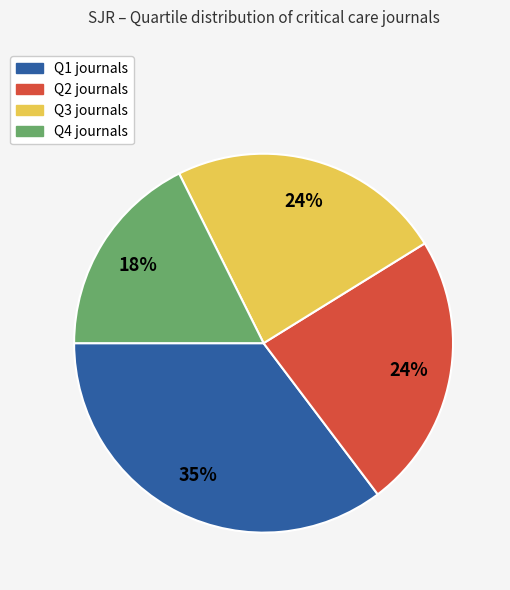

How many segments does this pie chart have?

4